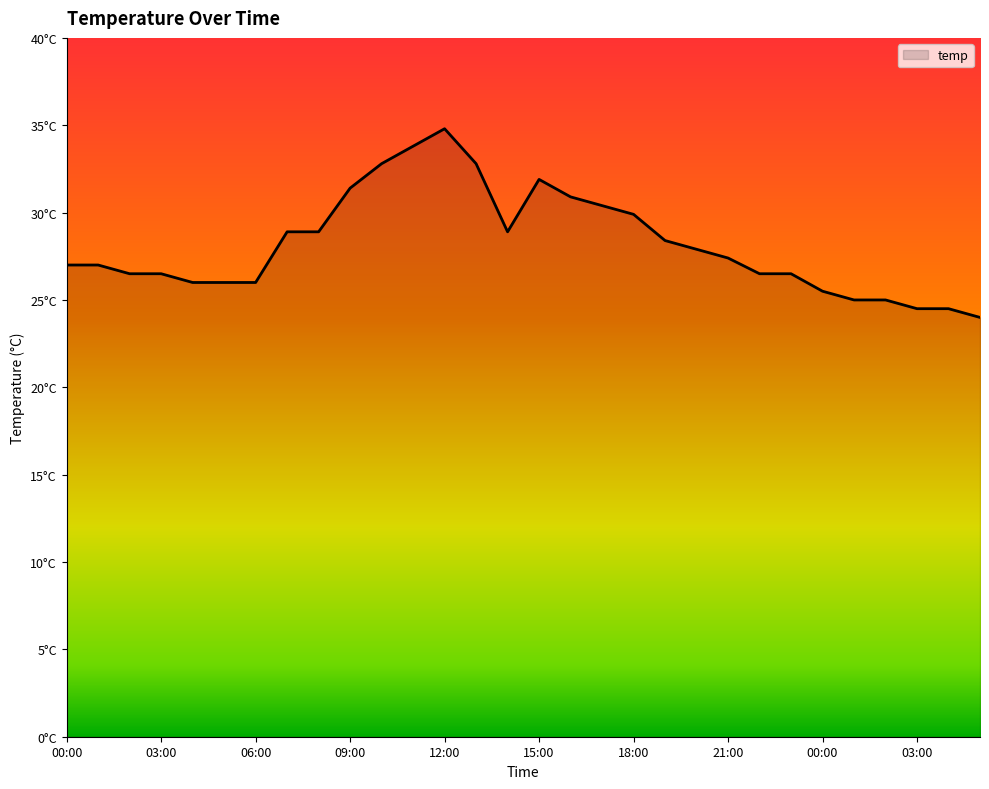

Does the chart display data point markers on the line(s)?

No